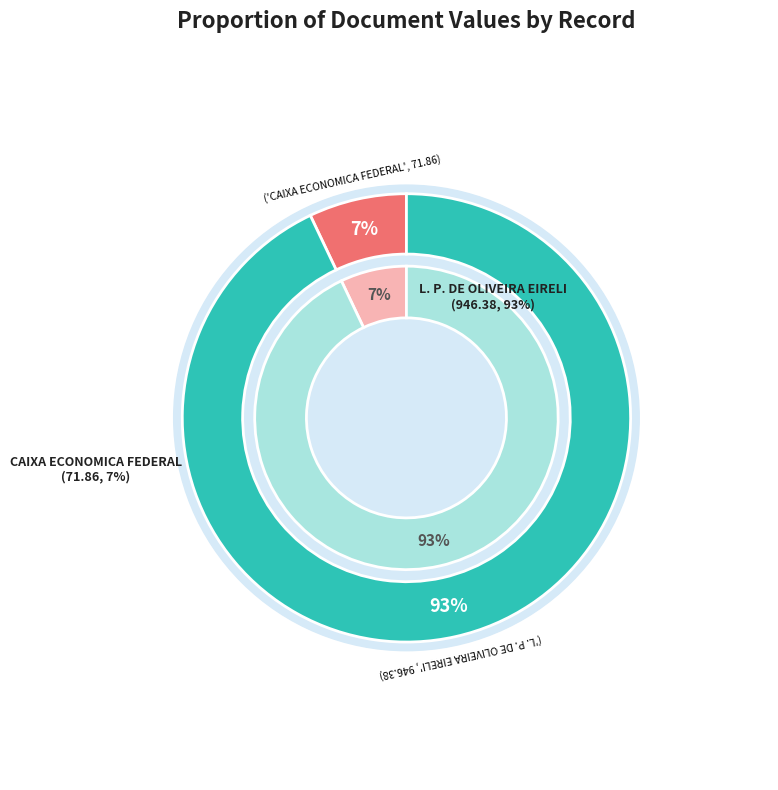

What is the change in value from 4360882 to 4360741?

+874.5